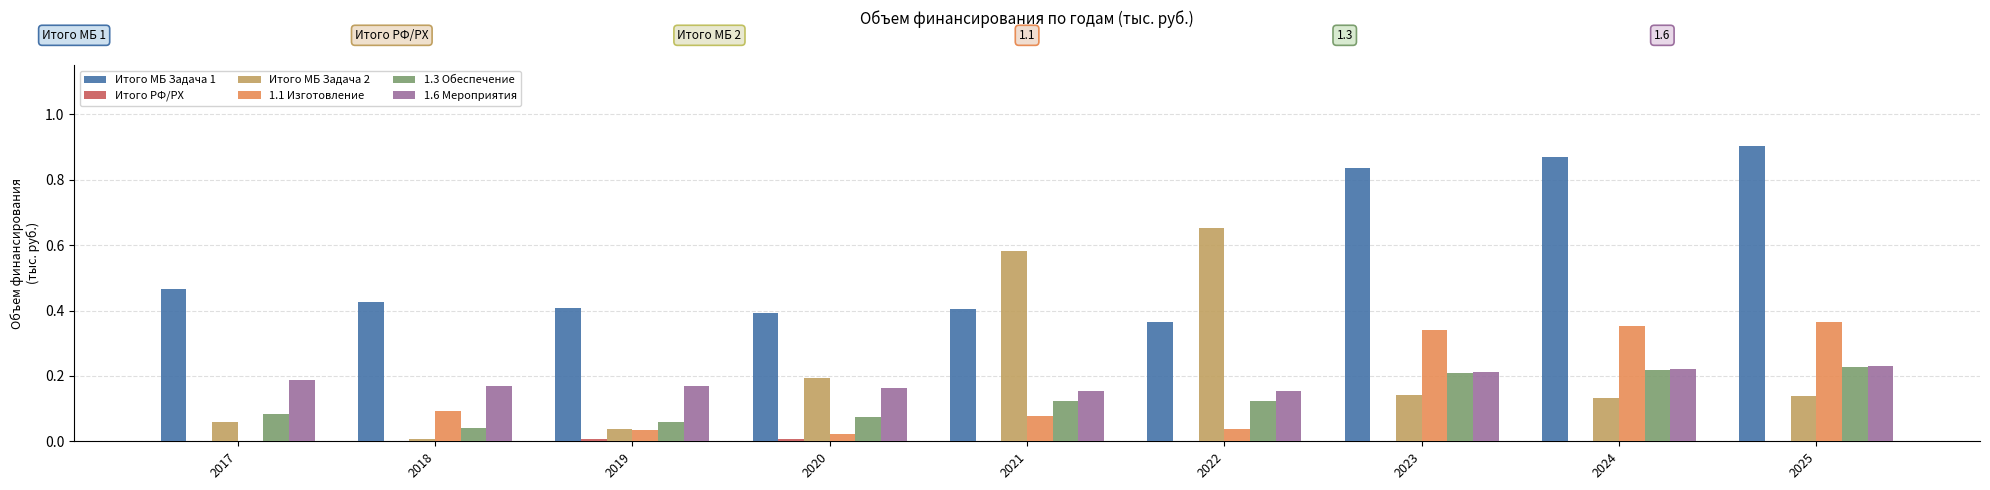

Which category has the highest value in the Итого МБ Задача 2 series?

2022